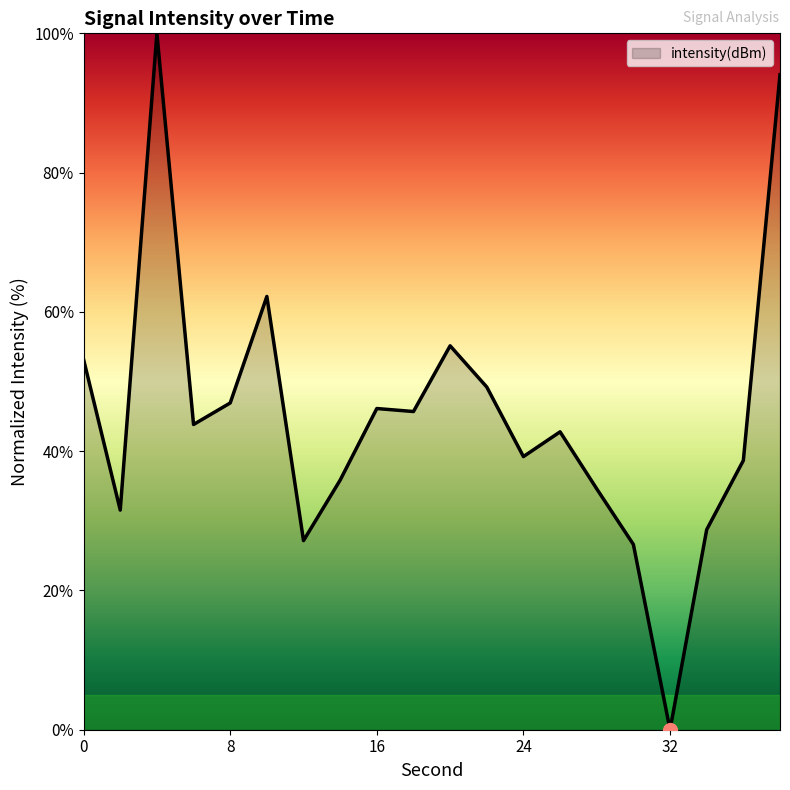

What is the maximum value shown in the chart?

100.0